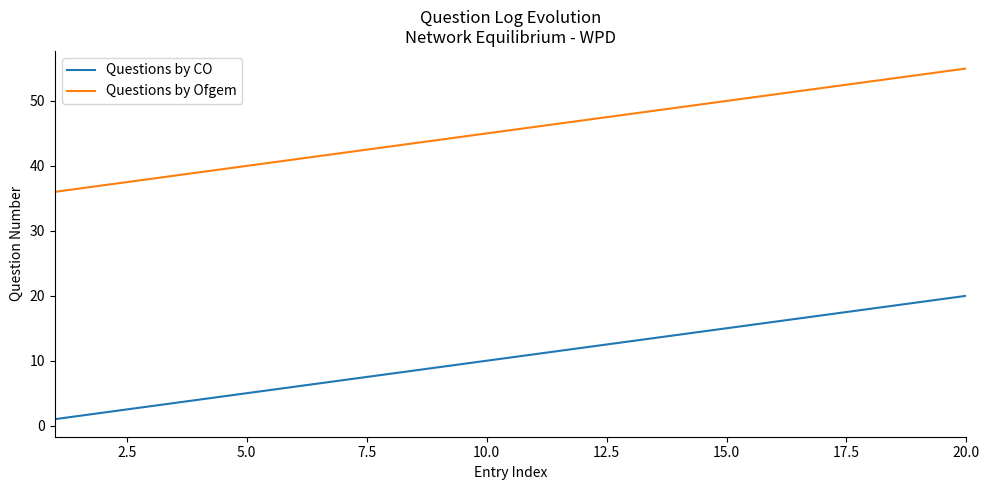

How many lines are shown in the chart?

2